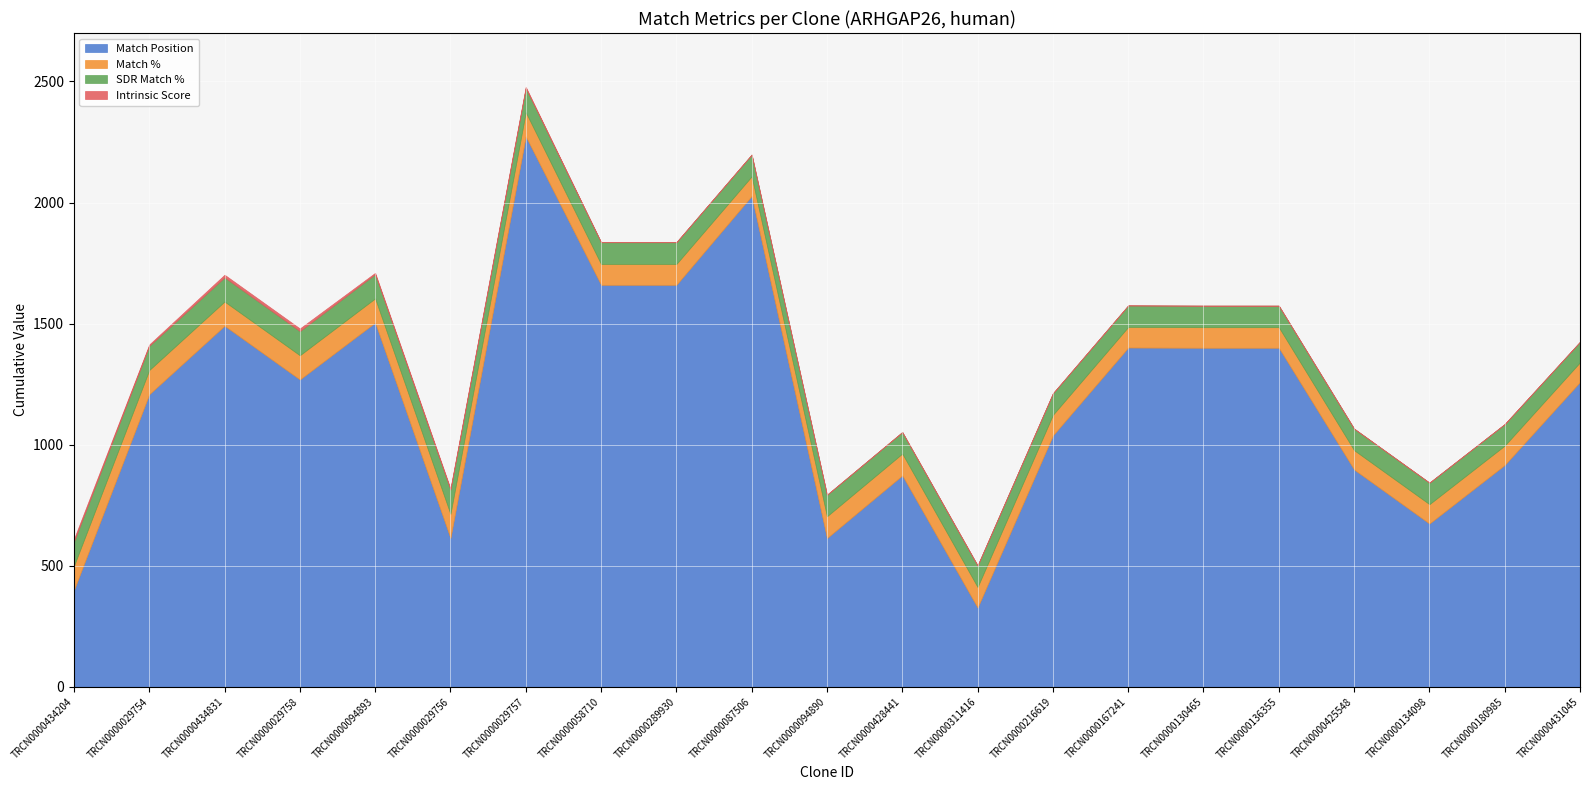

The Match % series shows 44.2 at TRCN0000029757. True or false?

False